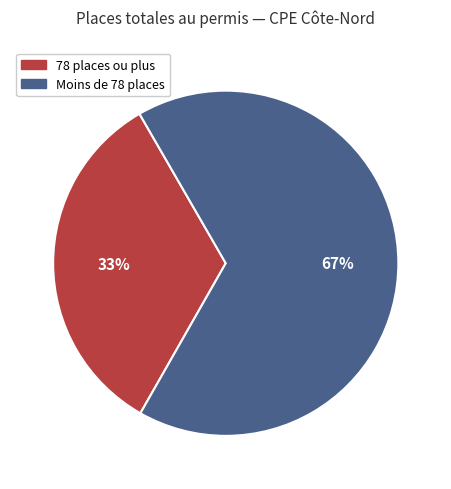

To the nearest percent, what is the average slice percentage?

50%